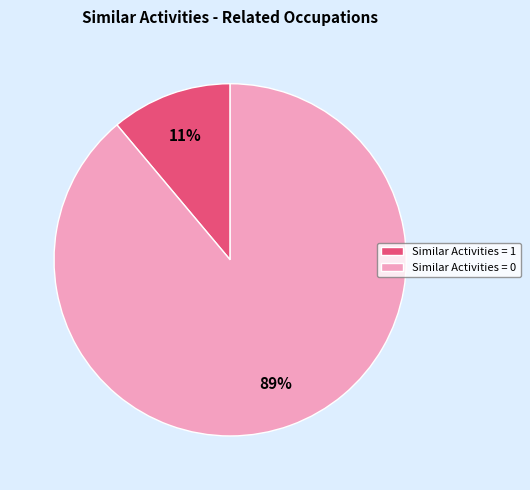

Which slice represents more than half of the pie?

Similar Activities = 0